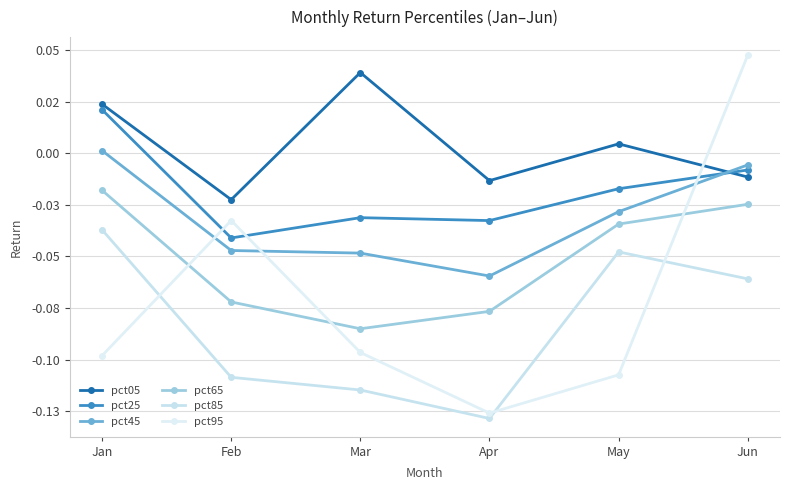

Does the chart have visible grid lines?

Yes